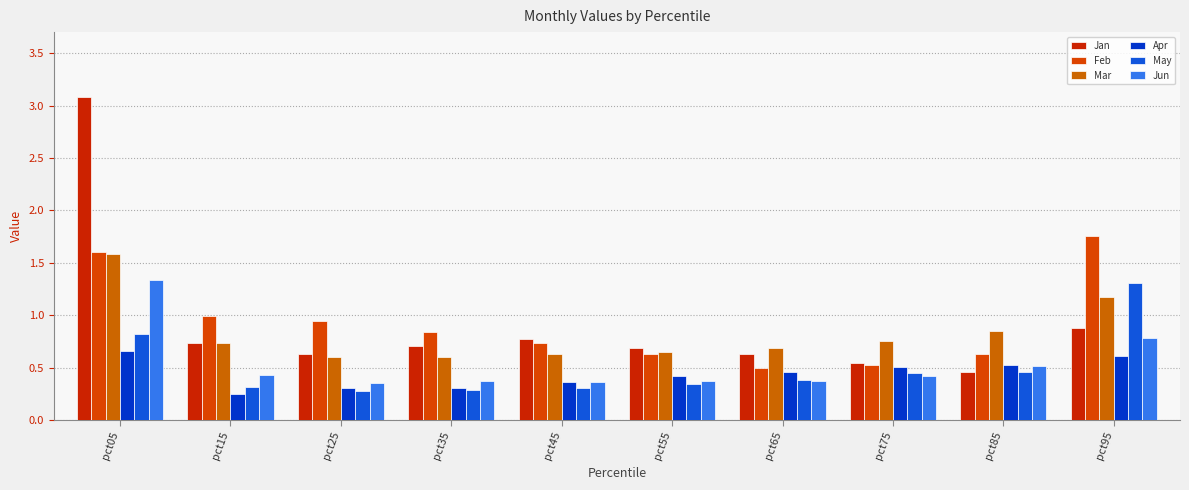

How many groups of bars are there?

10